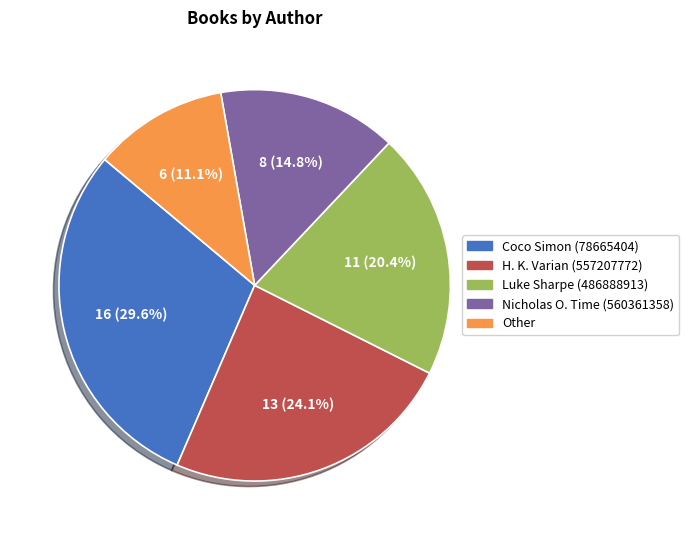

To the nearest percent, what portion does Coco Simon (78665404) represent?

30%